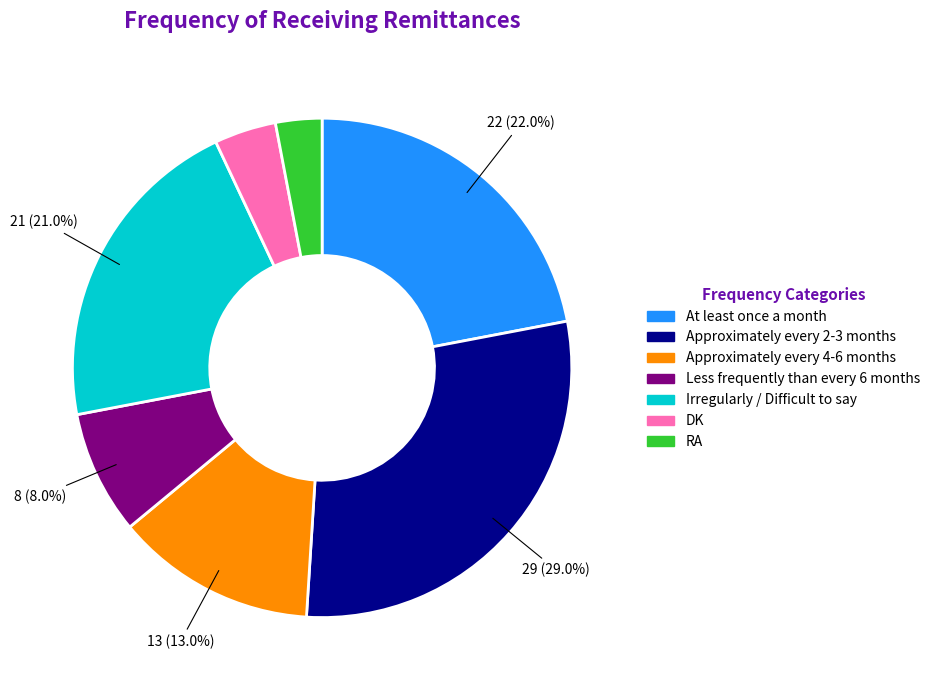

To the nearest percent, what percentage of the pie is At least once a month?

22%